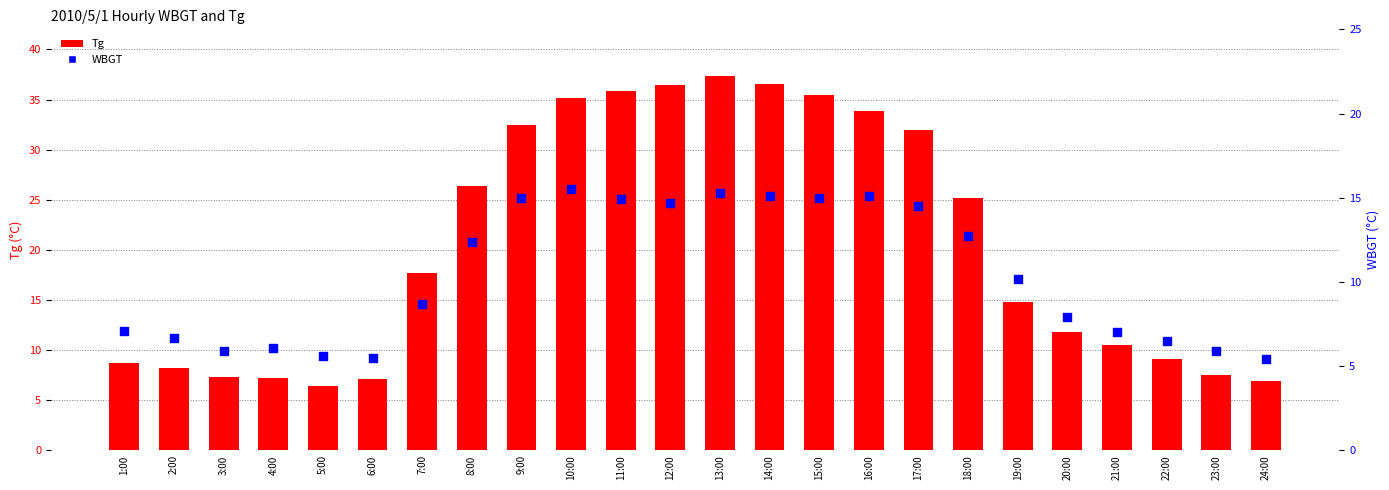

At which category is the sum across all series the highest?

13:00